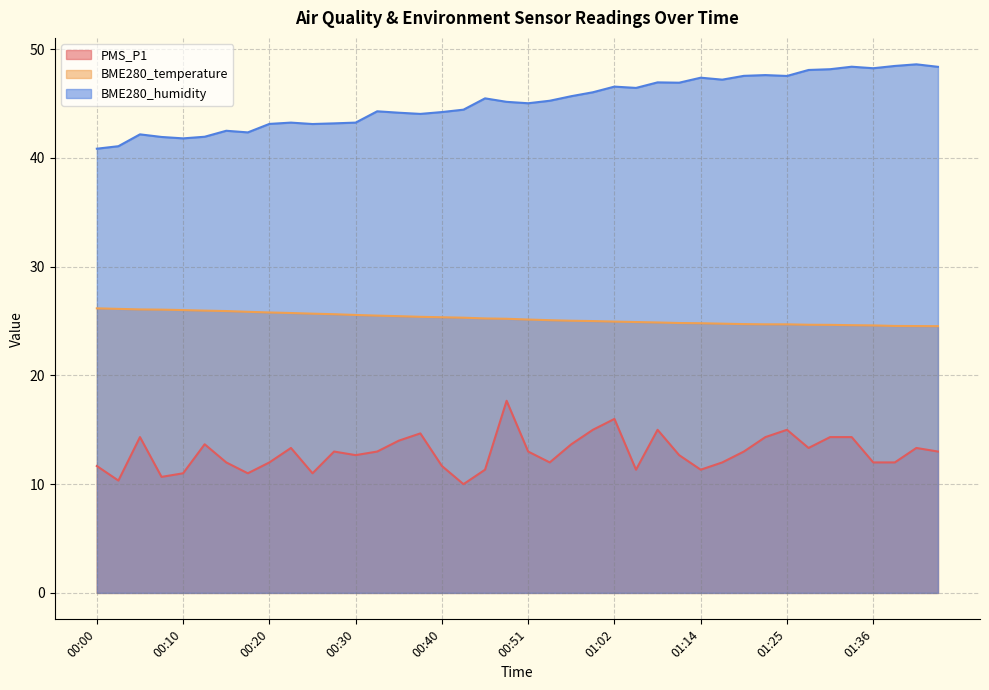

What position from the left is 00:53?

22